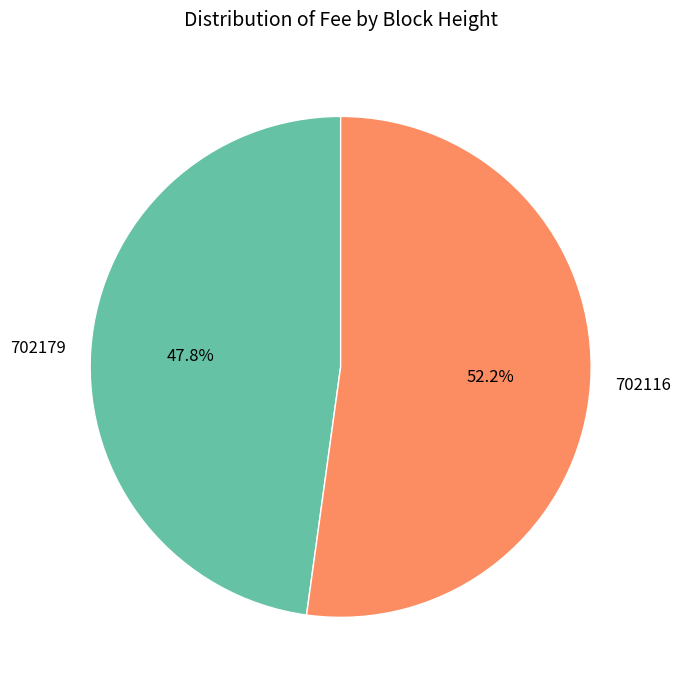

Is there any slice that represents more than half of the pie?

Yes